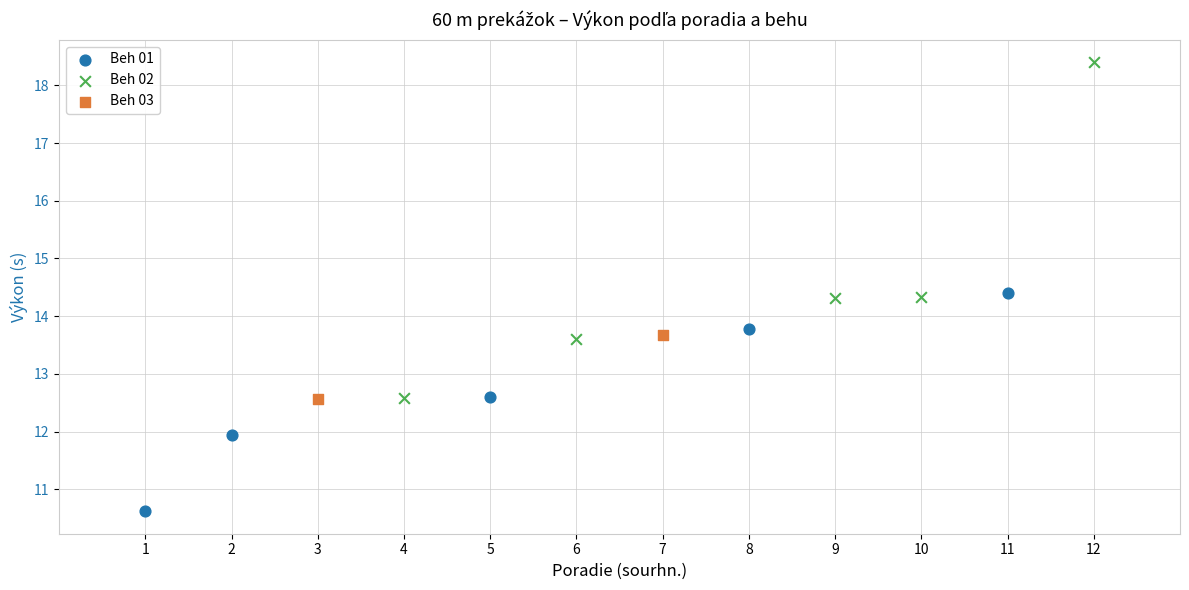

Which series reaches the maximum Y coordinate?

Beh 02